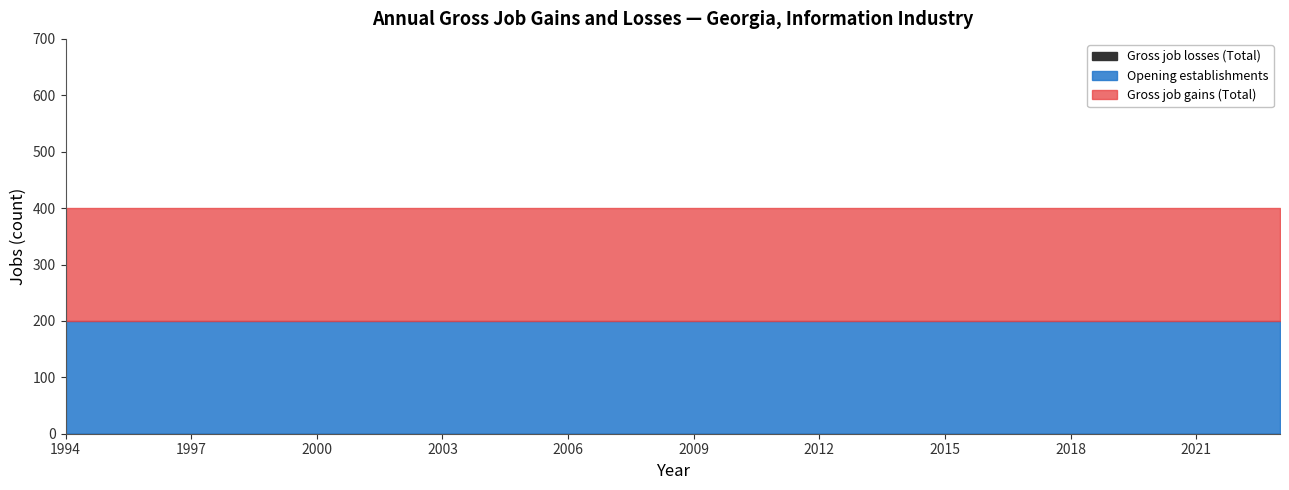

Reading right to left, what are all the values shown in this chart?

Gross job gains (Total): 200	200	200	200	200	200	200	200	200	200	200	200	200	200	200	200	200	200	200	200	200	200	200	200	200	200	200	200	200	200
Gross job losses (Total): 0	0	0	0	0	0	0	0	0	0	0	0	0	0	0	0	0	0	0	0	0	0	0	0	0	0	0	0	0	0
Opening establishments: 200	200	200	200	200	200	200	200	200	200	200	200	200	200	200	200	200	200	200	200	200	200	200	200	200	200	200	200	200	200